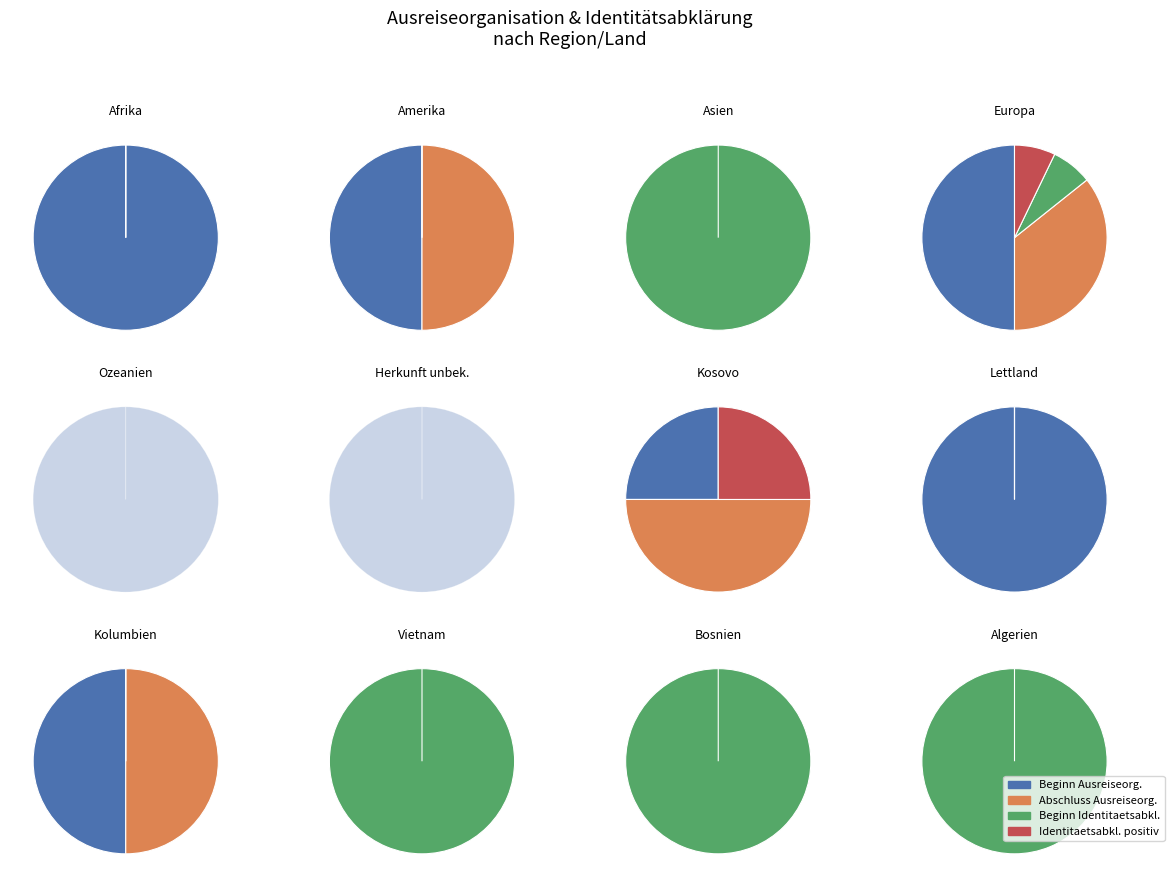

What is the difference between the highest and lowest values at 1?

1